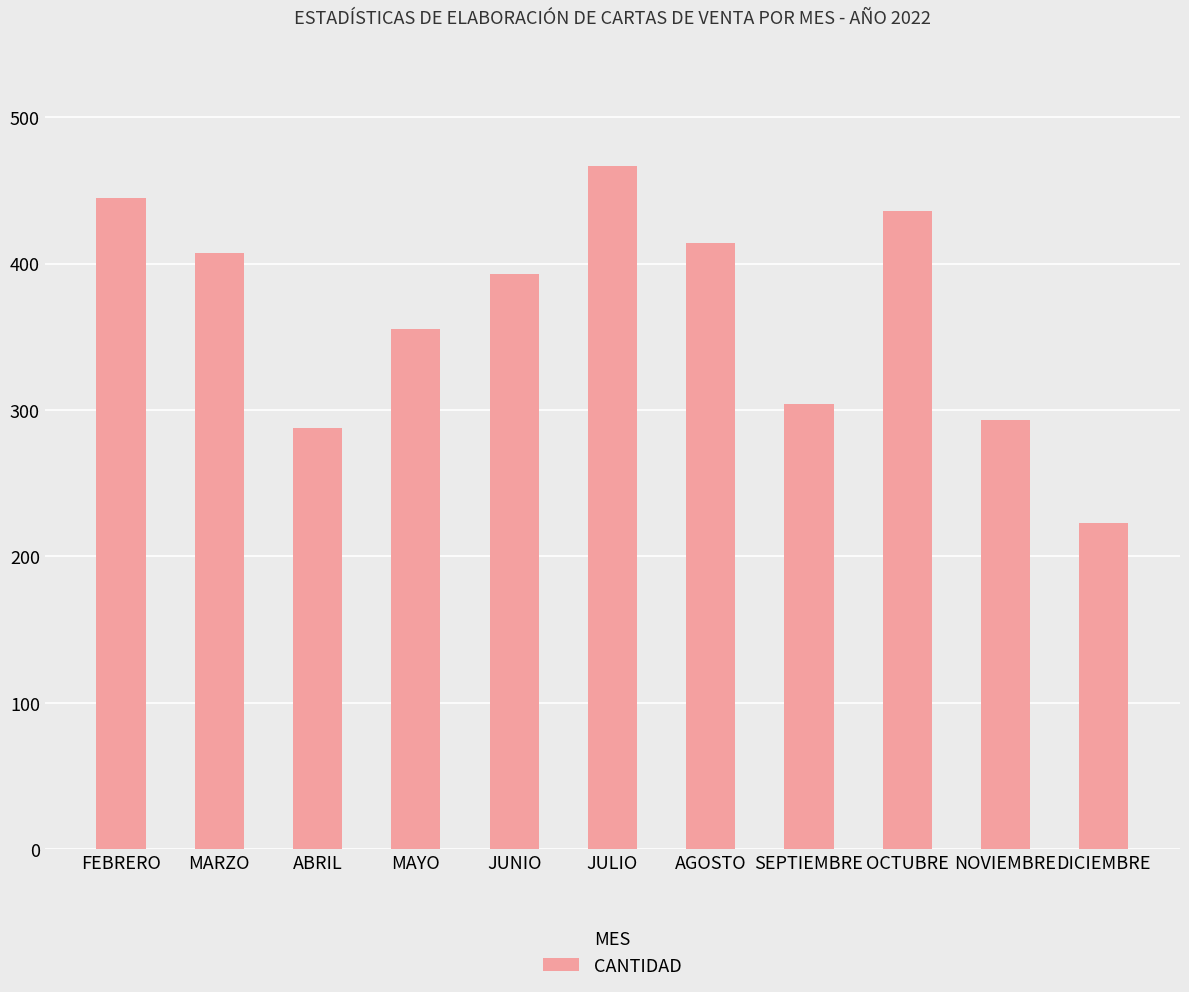

Rank the categories by value from highest to lowest.

JULIO, FEBRERO, OCTUBRE, AGOSTO, MARZO, JUNIO, MAYO, SEPTIEMBRE, NOVIEMBRE, ABRIL, DICIEMBRE